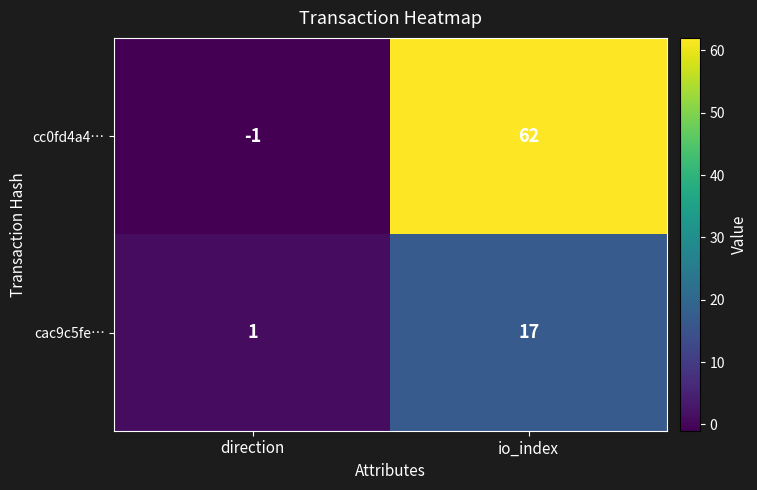

At which label is cac9c5fe… closest to 9?

direction